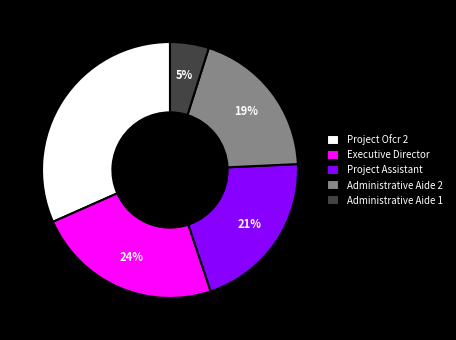

Which slice is the smallest?

Administrative Aide 1